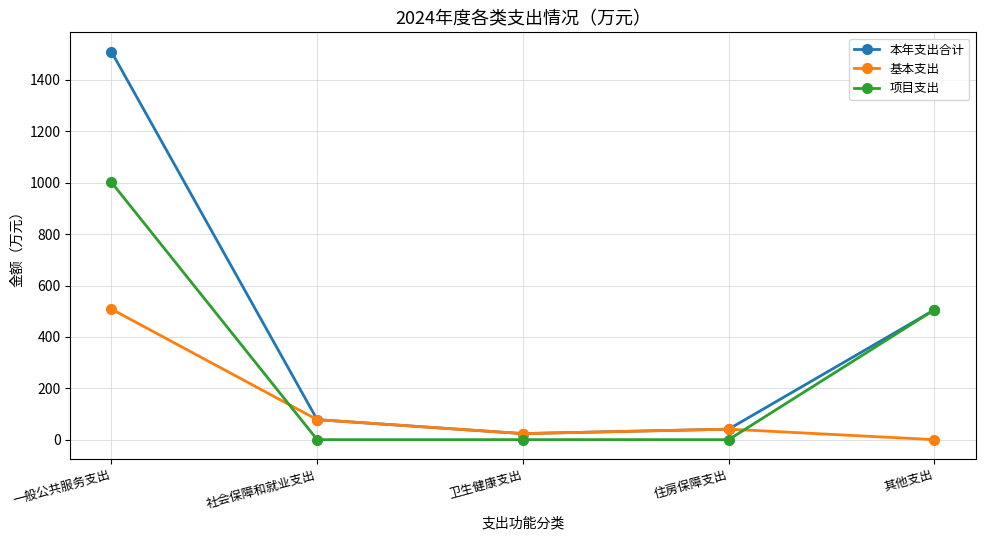

Where is 基本支出 nearest to the value 254?

社会保障和就业支出